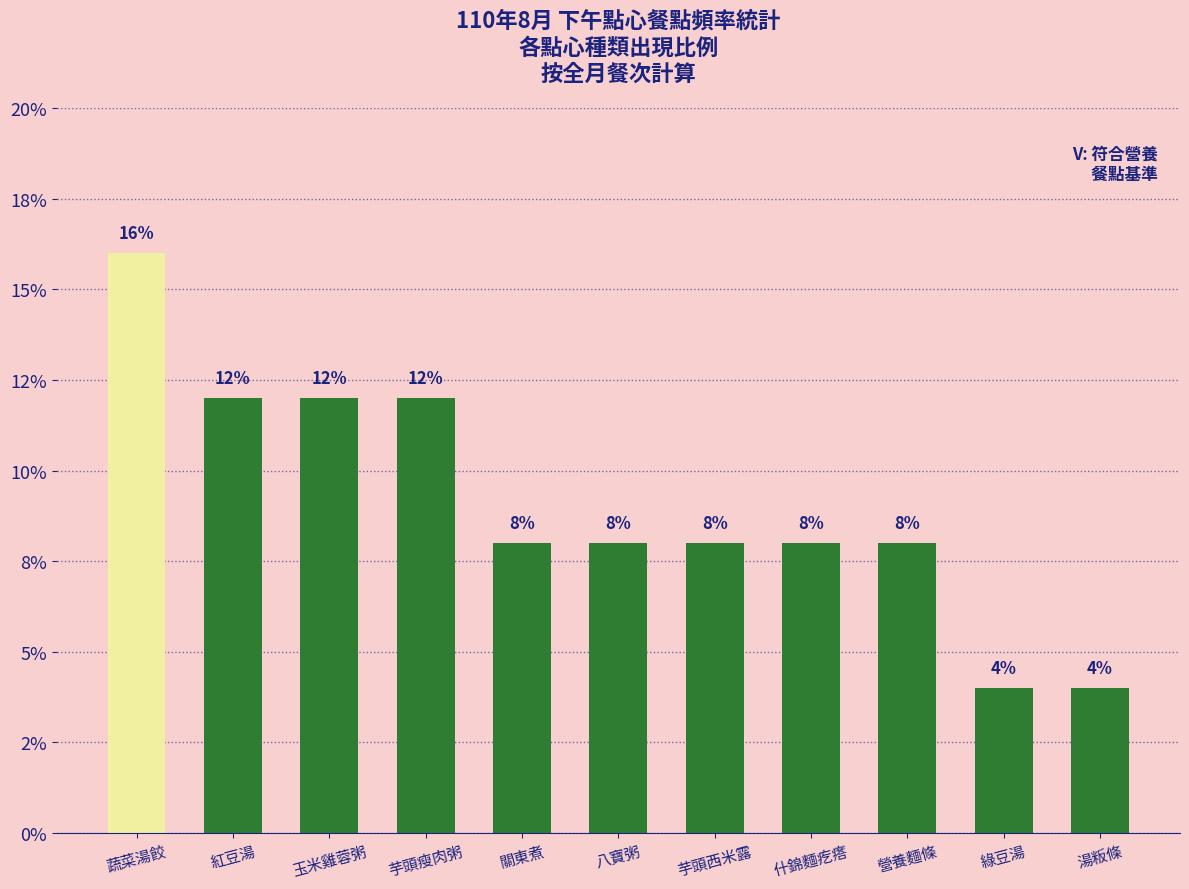

What is the label of the 2nd bar from the right?

綠豆湯